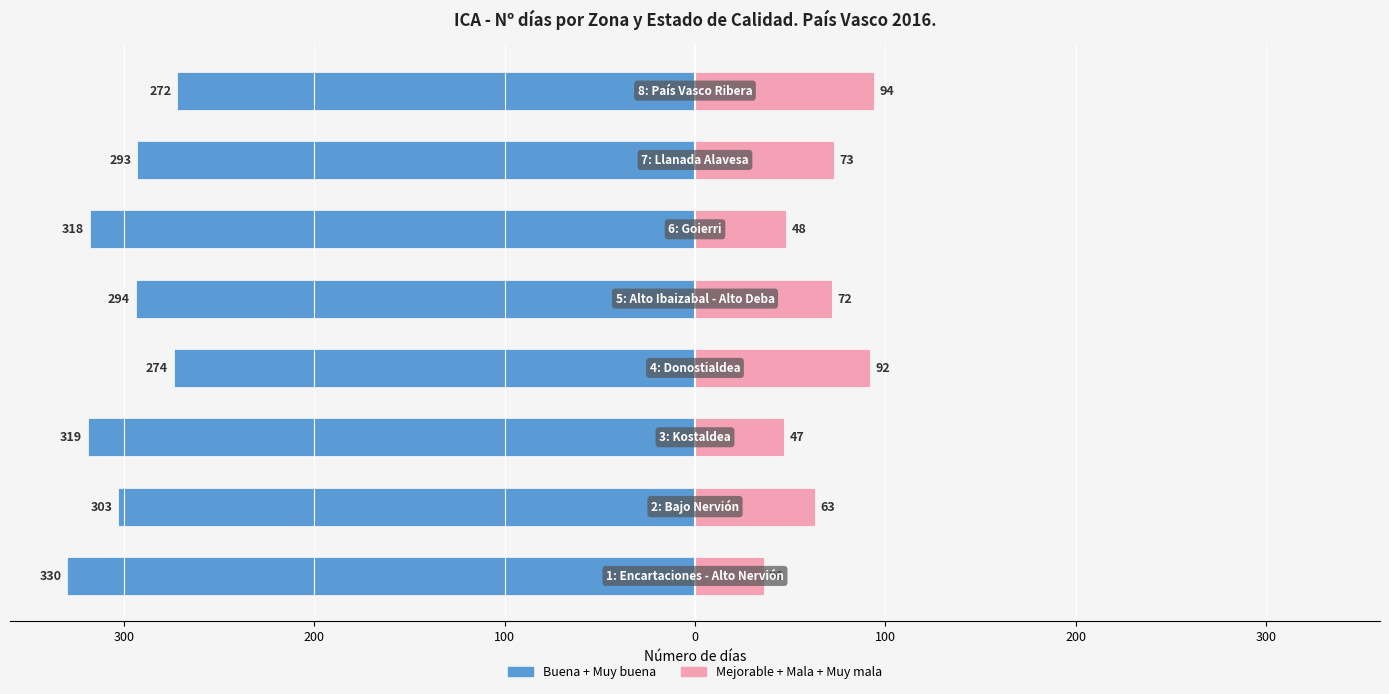

Reading right to left, transcribe all the data shown in this chart.

Buena + Muy buena: 300=-272	200=-293	100=-318	0=-294	100=-274	200=-319	300=-303	400=-330
Mejorable + Mala + Muy mala: 300=94	200=73	100=48	0=72	100=92	200=47	300=63	400=36